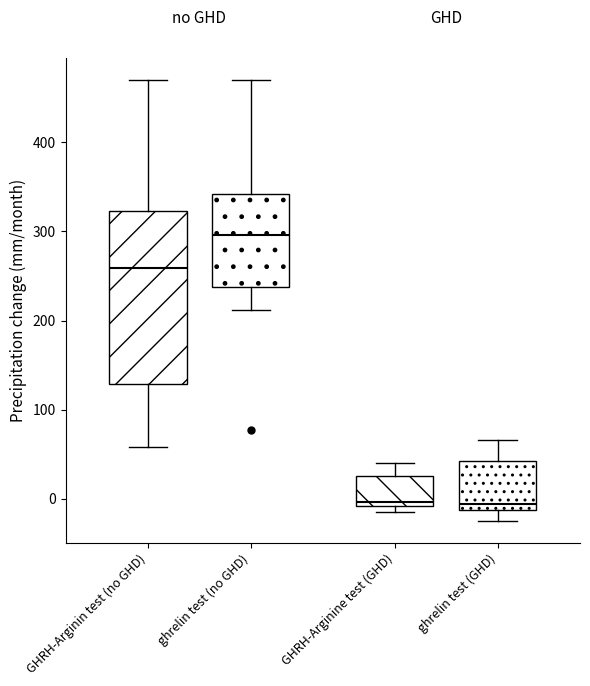

Comparing the boxes themselves (not the whiskers), which one is the tallest?

GHRH-Arginin test (no GHD)